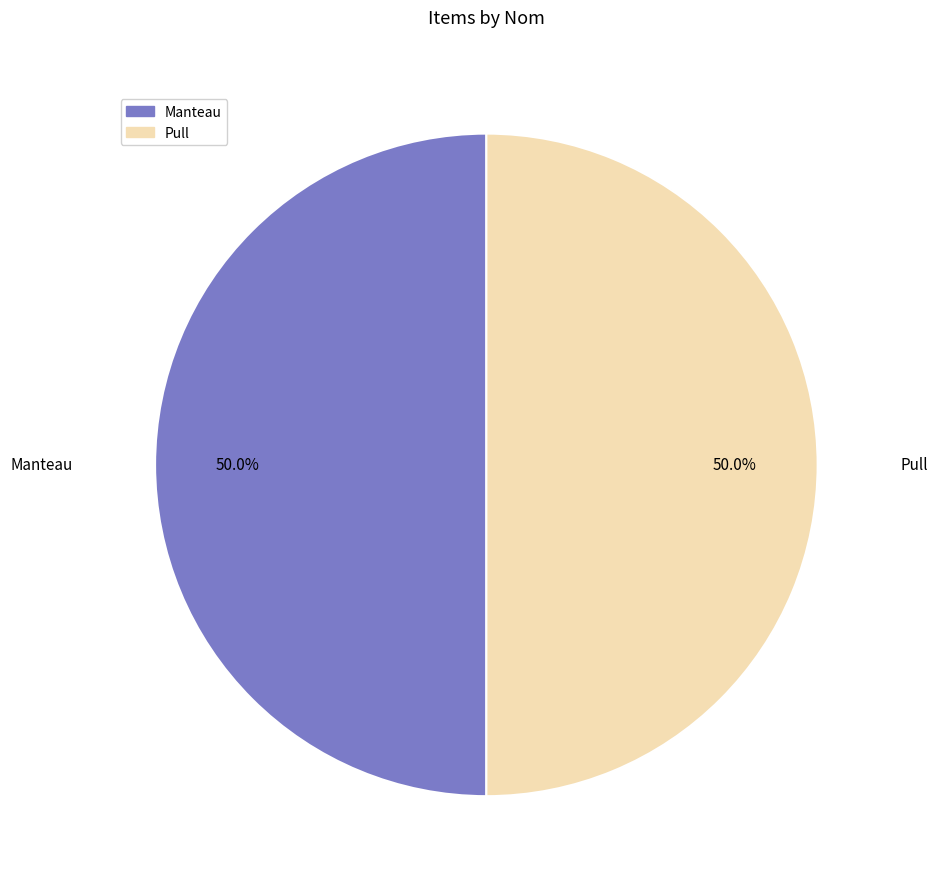

True or false: Manteau accounts for 37% of the total.

False